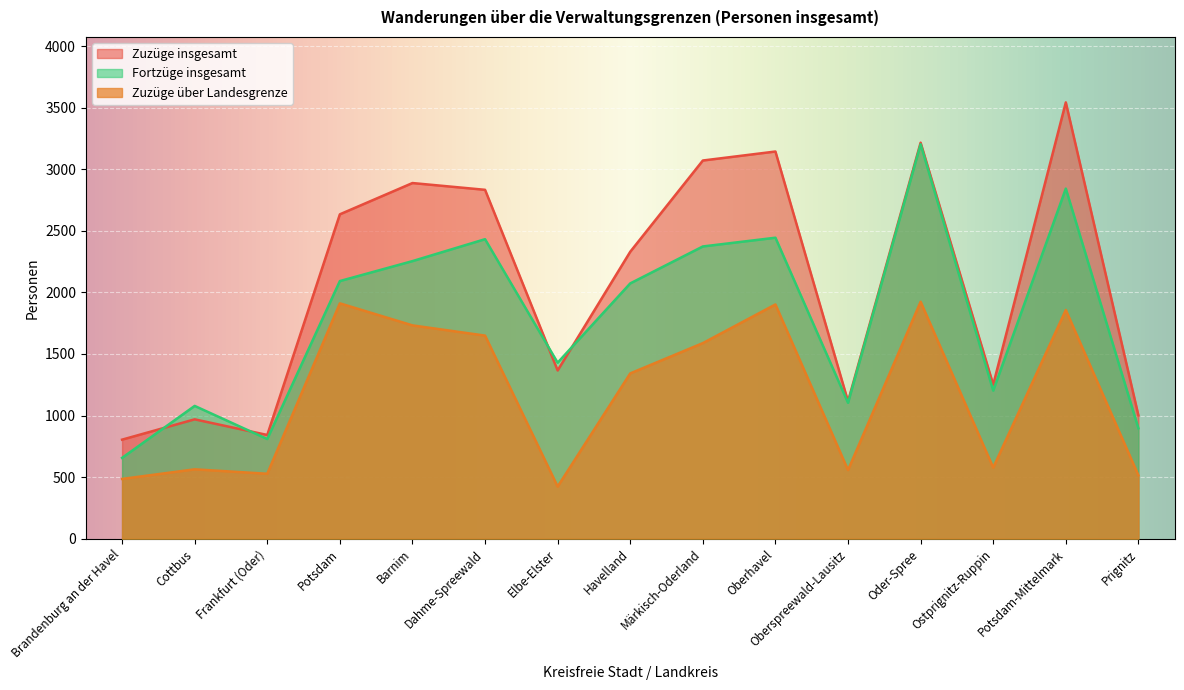

What is the value of the Zuzüge insgesamt point at the 15th from the left?

1001